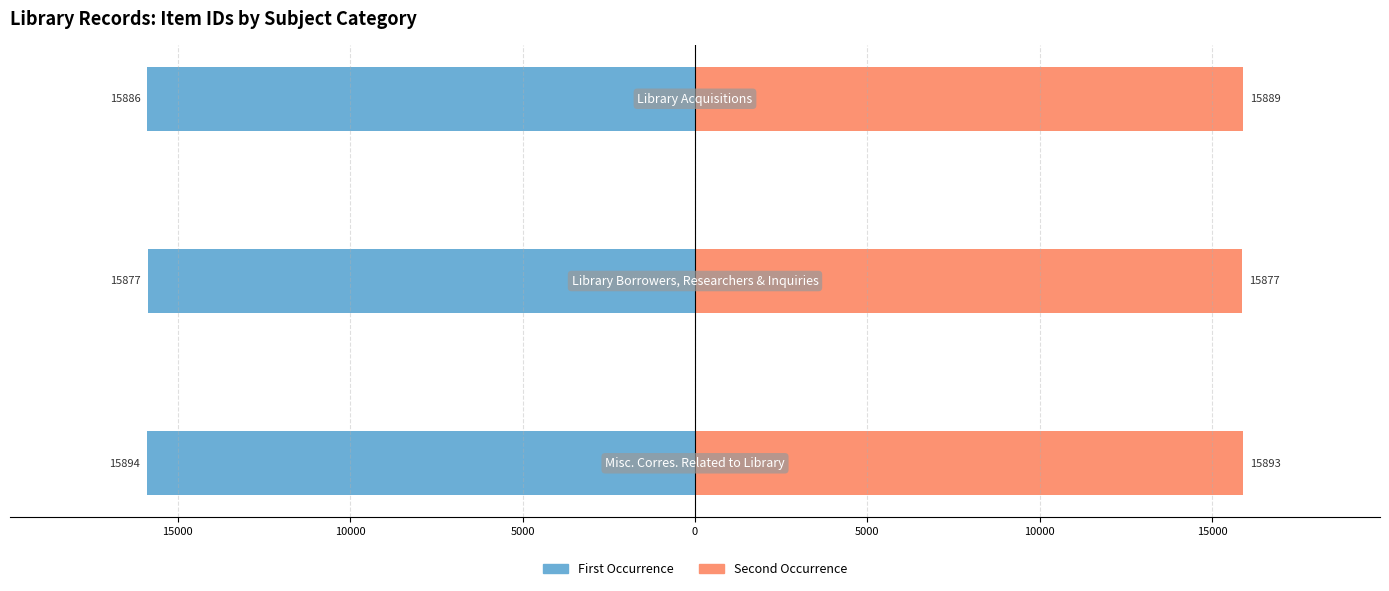

At how many categories does at least one series exceed -11770?

3